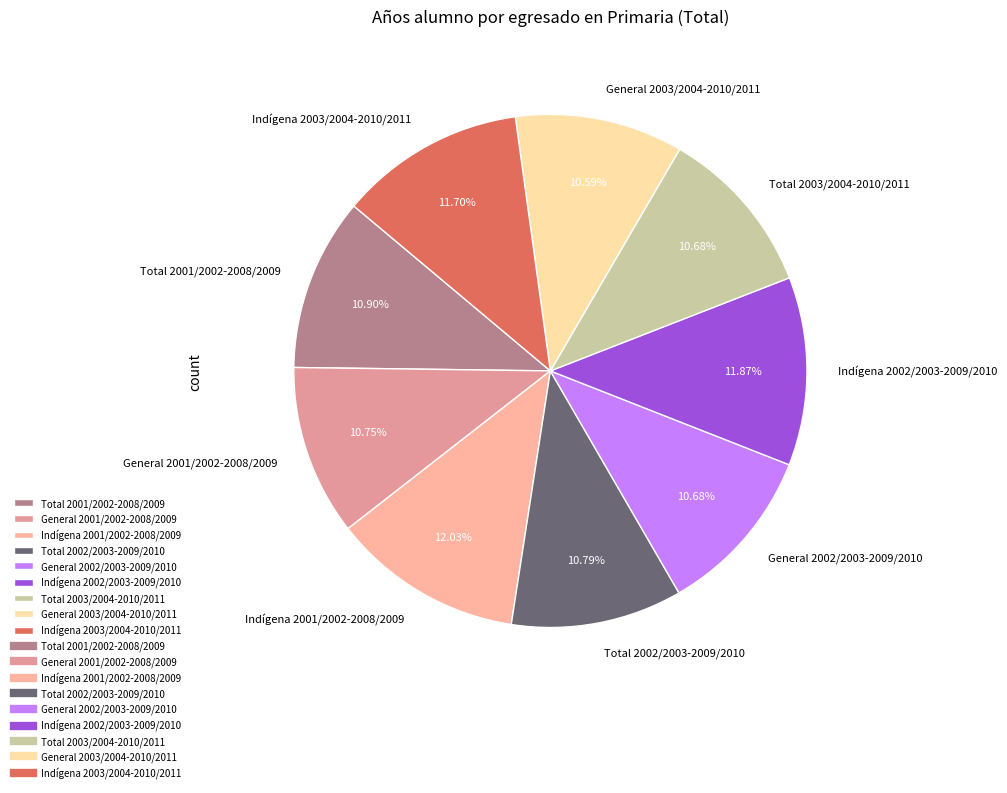

How many segments does this pie chart have?

9